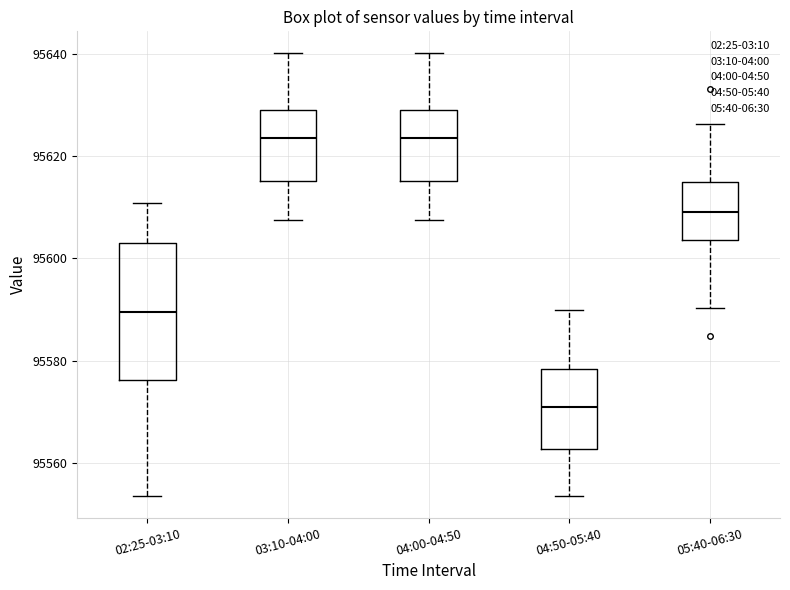

Which box is the tallest, from its lower edge to its upper edge?

02:25-03:10